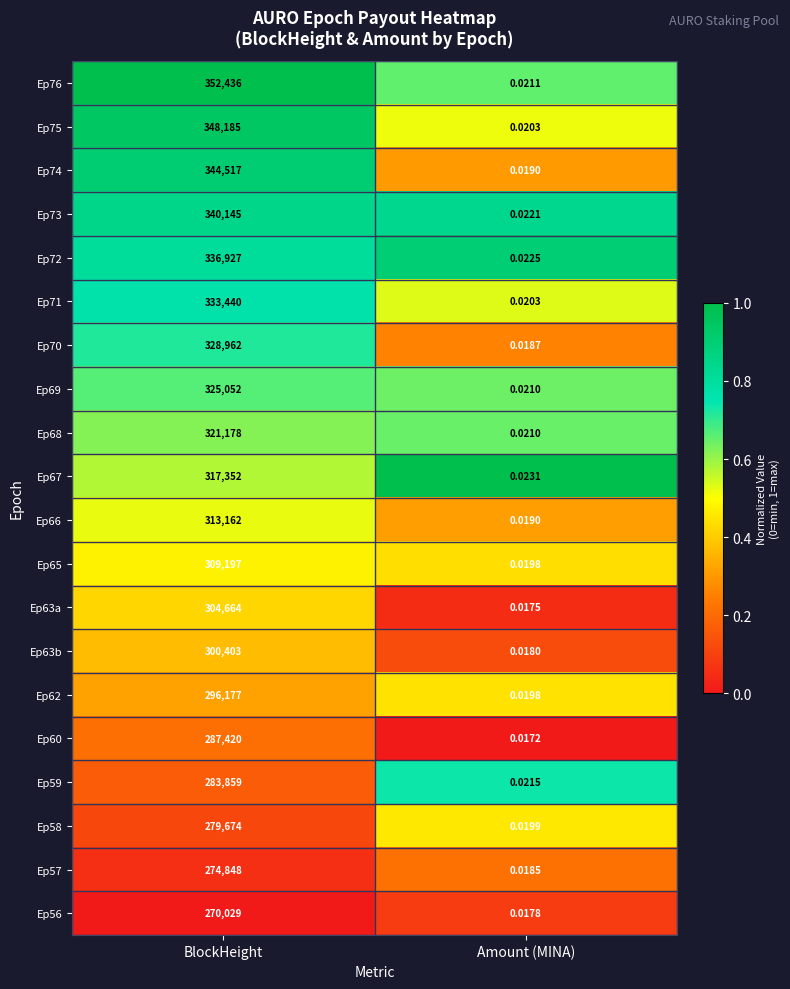

Which series has the widest spread of values?

Ep76